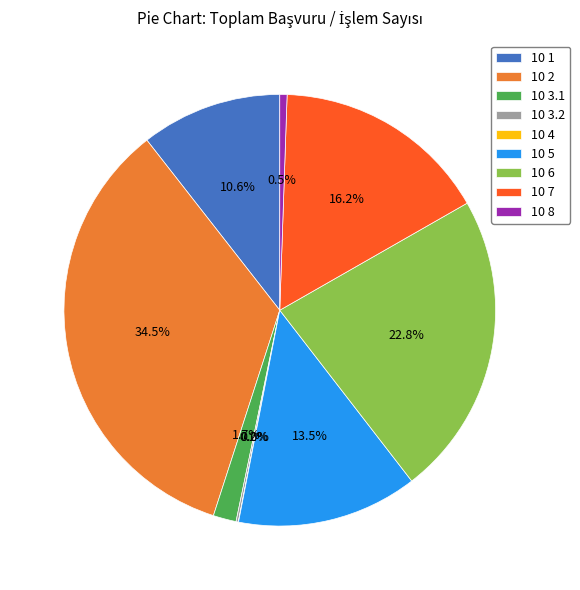

What portion of the pie excludes 10 1?

89.4%